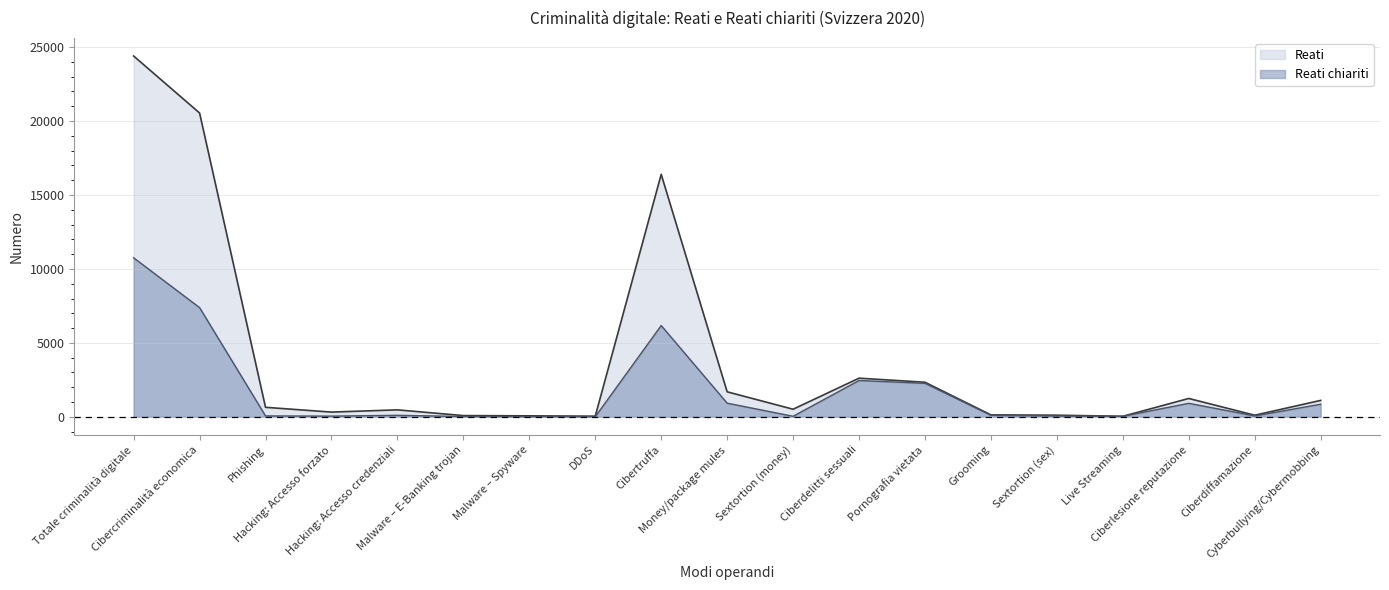

True or false: Reati chiariti and Reati intersect in this chart.

False